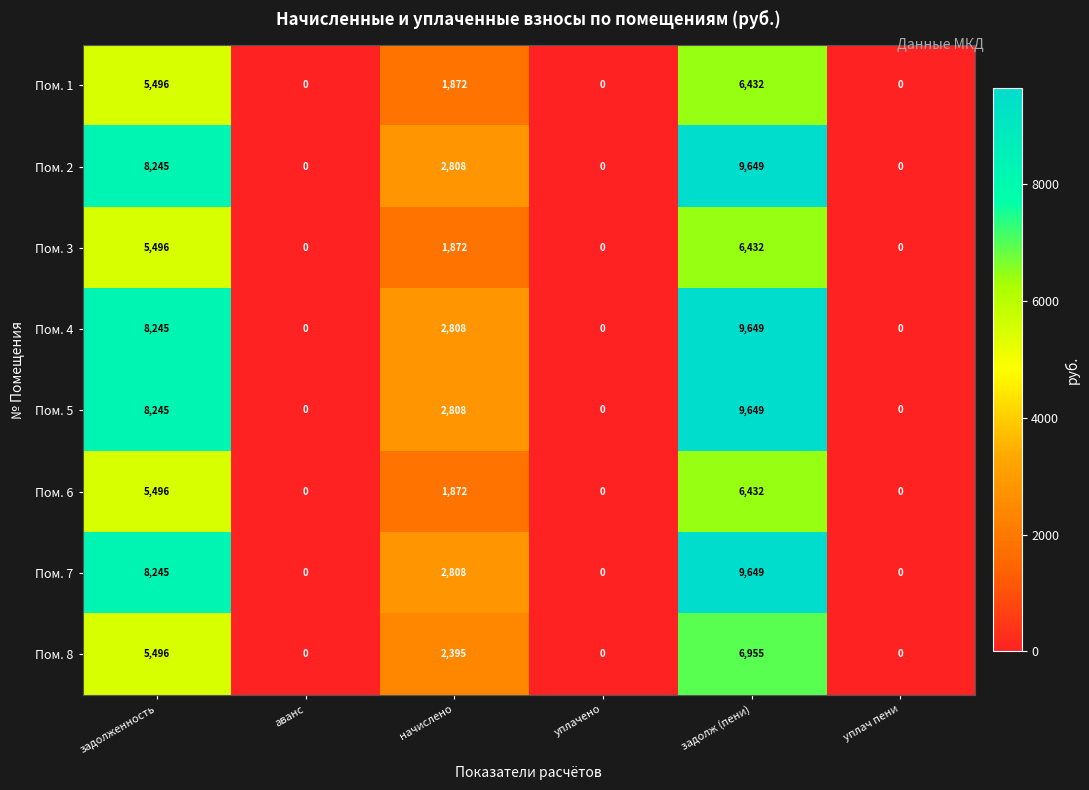

What is the greatest value displayed?

9649